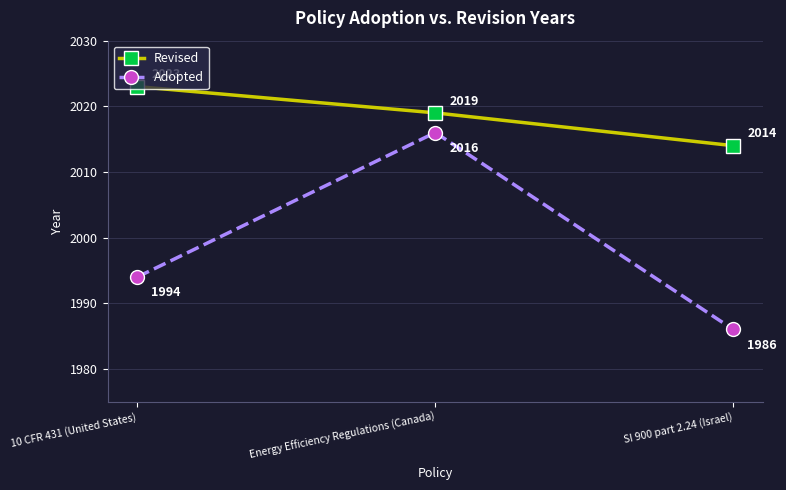

Rank the series by their maximum value, from highest to lowest.

Revised, Adopted